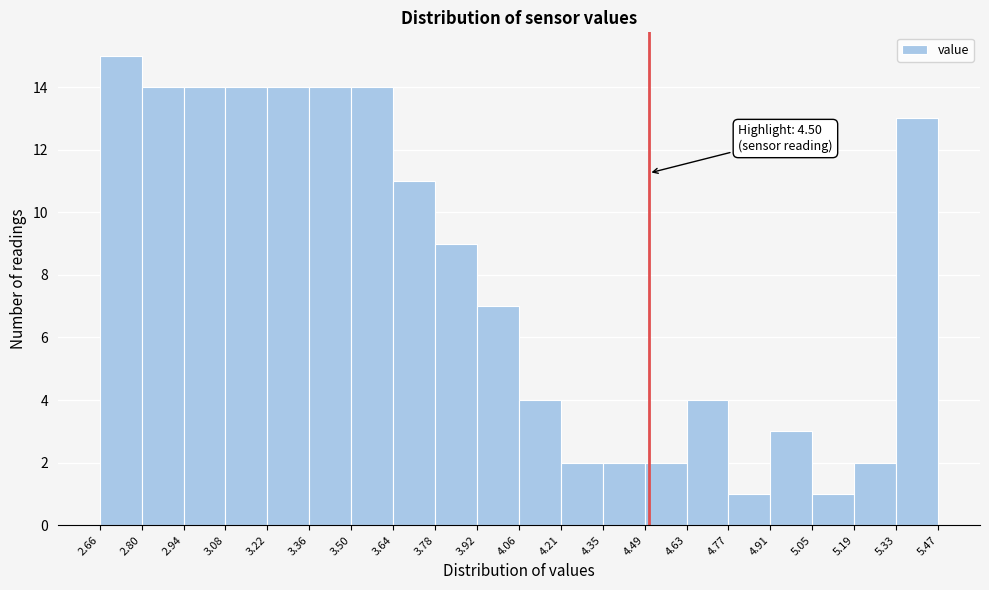

Which range on the x-axis has the tallest bar?

2.66 to 2.80